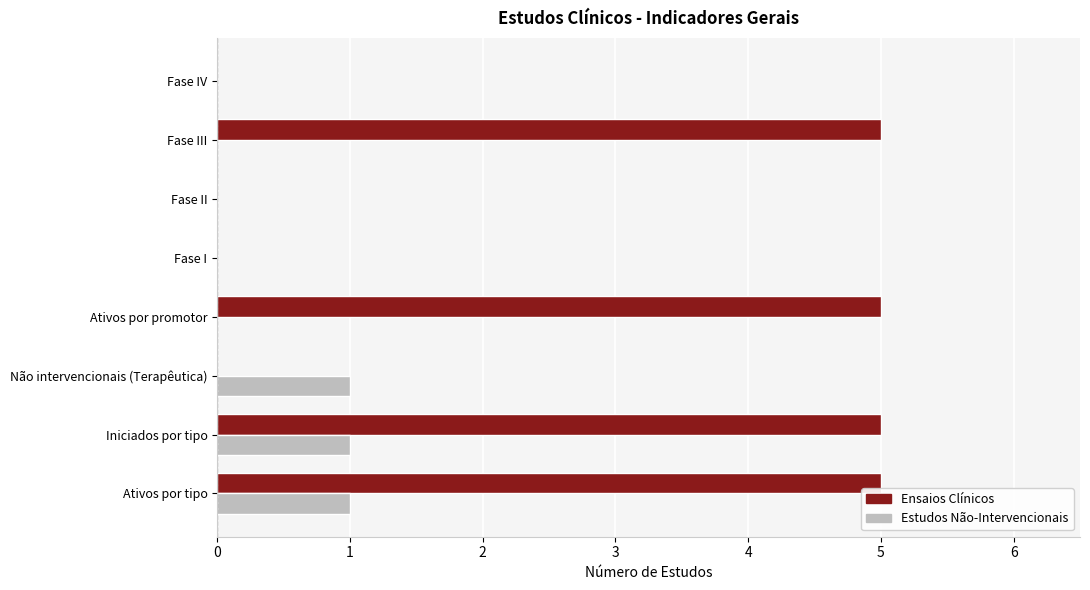

The value of Ensaios Clínicos at Fase IV is -2. True or false?

False